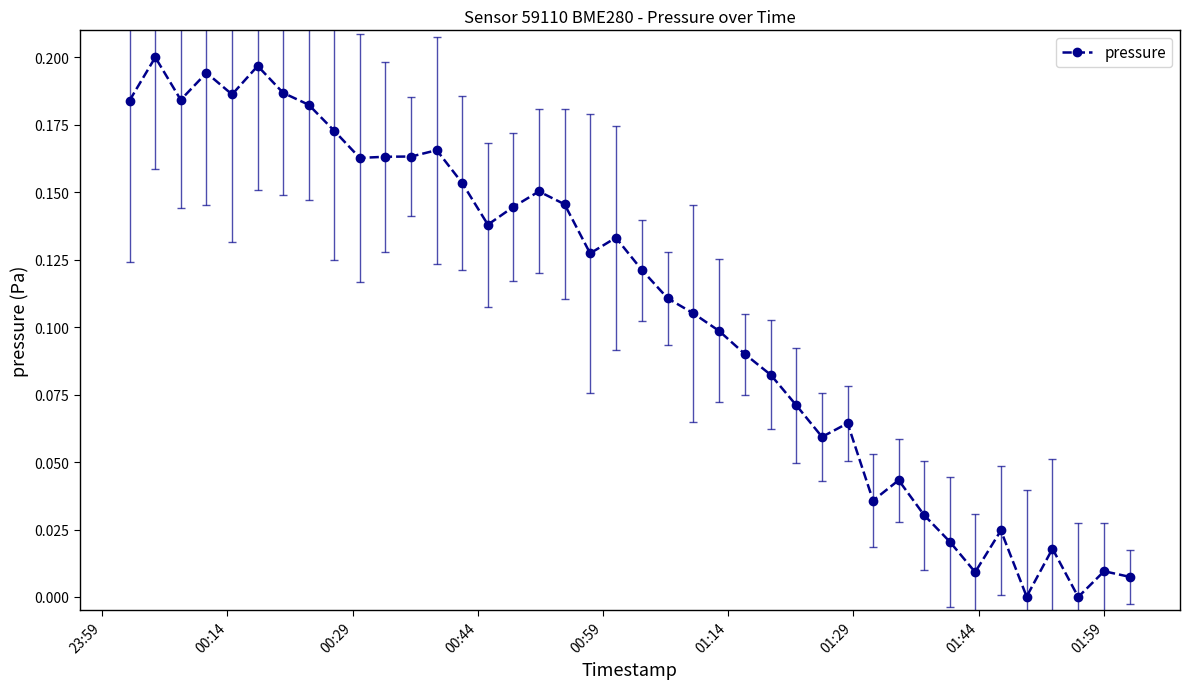

How many data points does each series have?

40